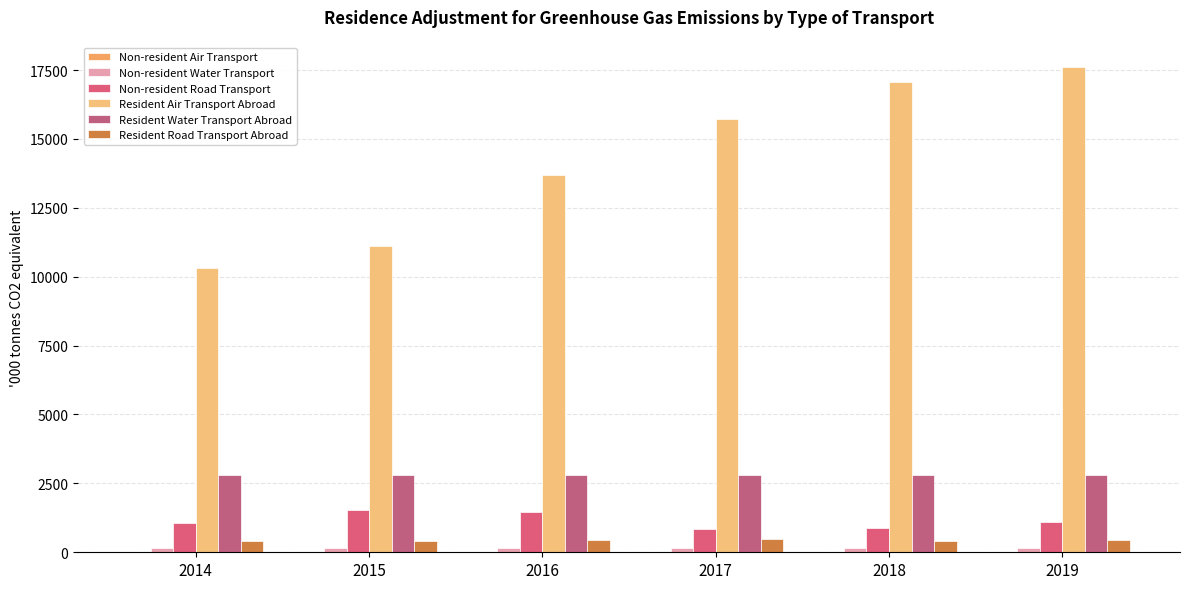

Are the bars grouped side by side (vs. stacked)?

Yes